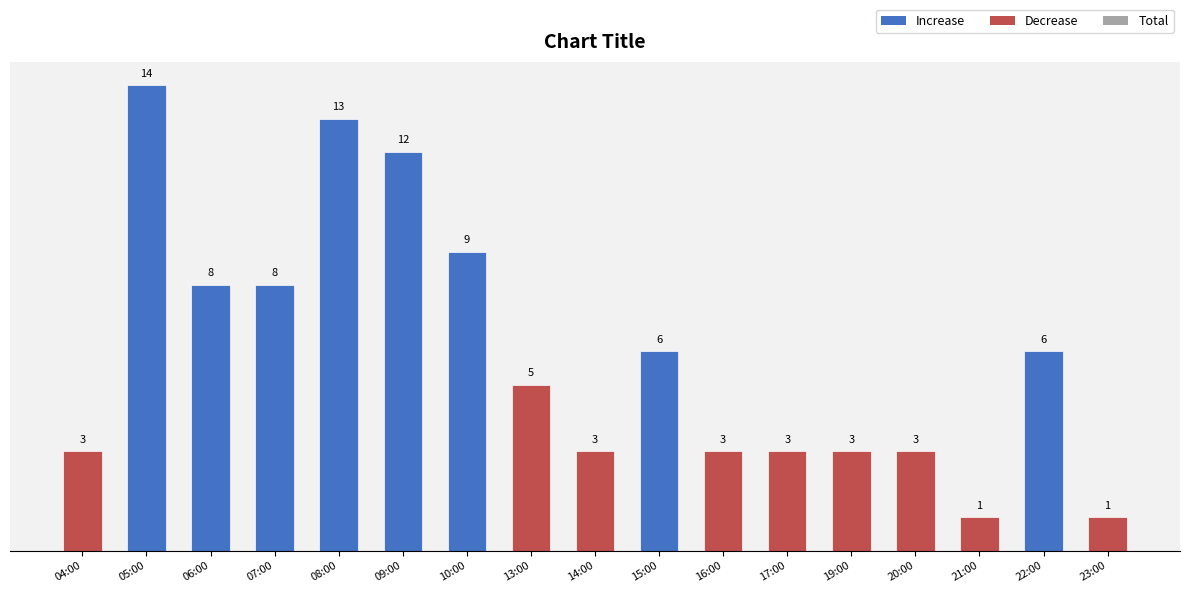

What is the change in value from 04:00 to 05:00?

+11